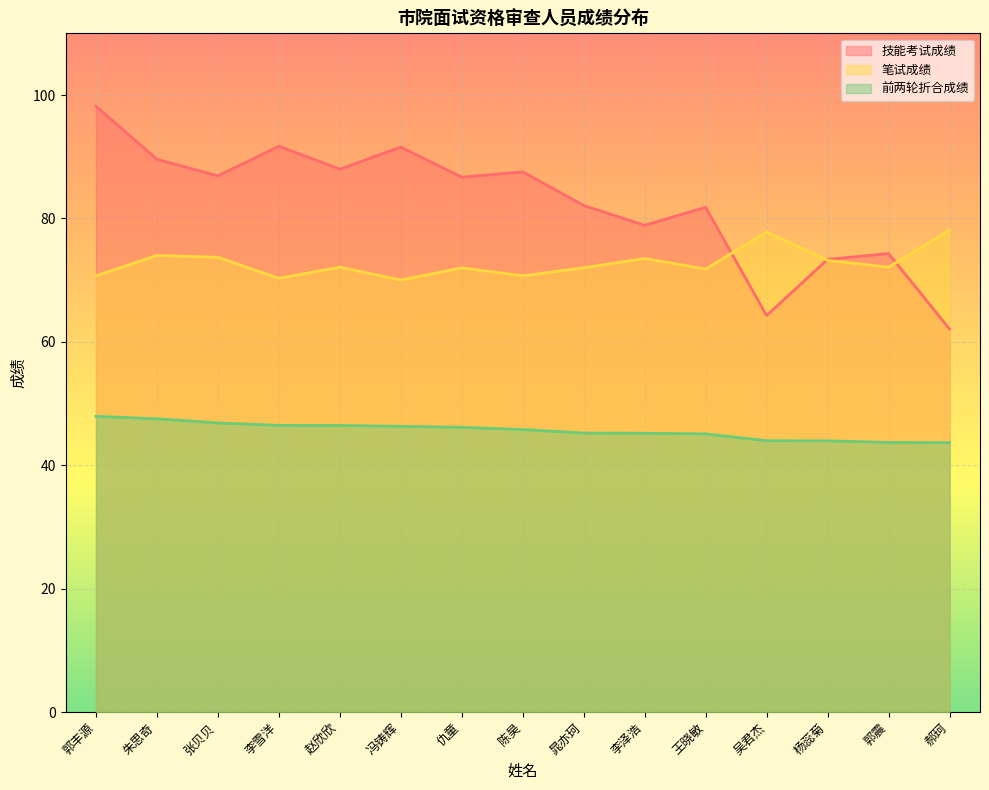

List the series in order of their overall mean, highest first.

技能考试成绩, 笔试成绩, 前两轮折合成绩